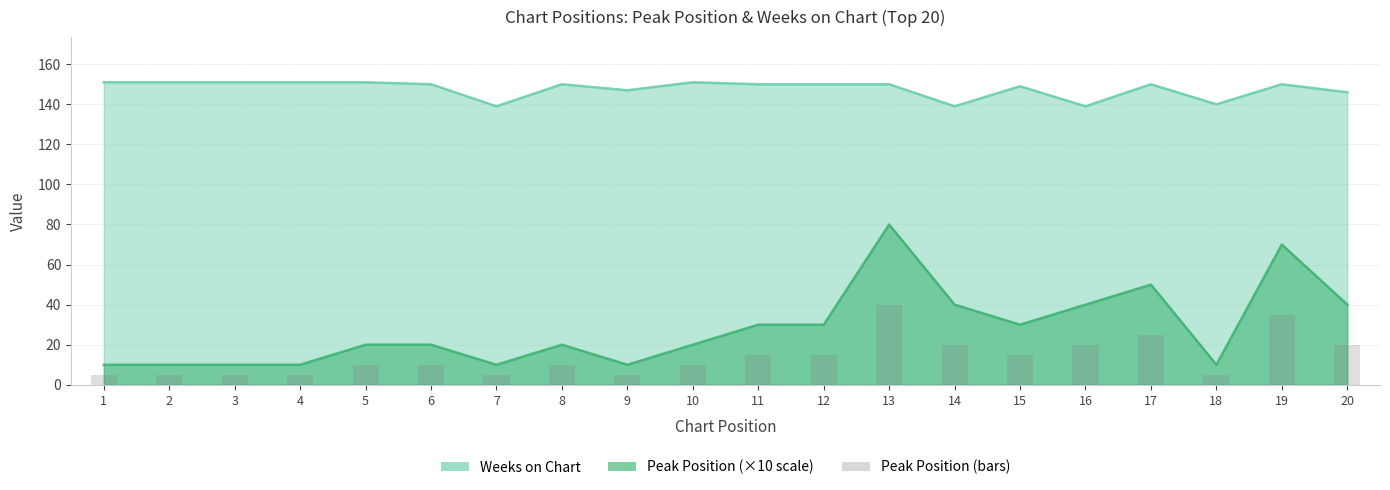

Reading right to left, what are all the values shown in this chart?

20	35	5	25	20	15	20	40	15	15	10	5	10	5	10	10	5	5	5	5